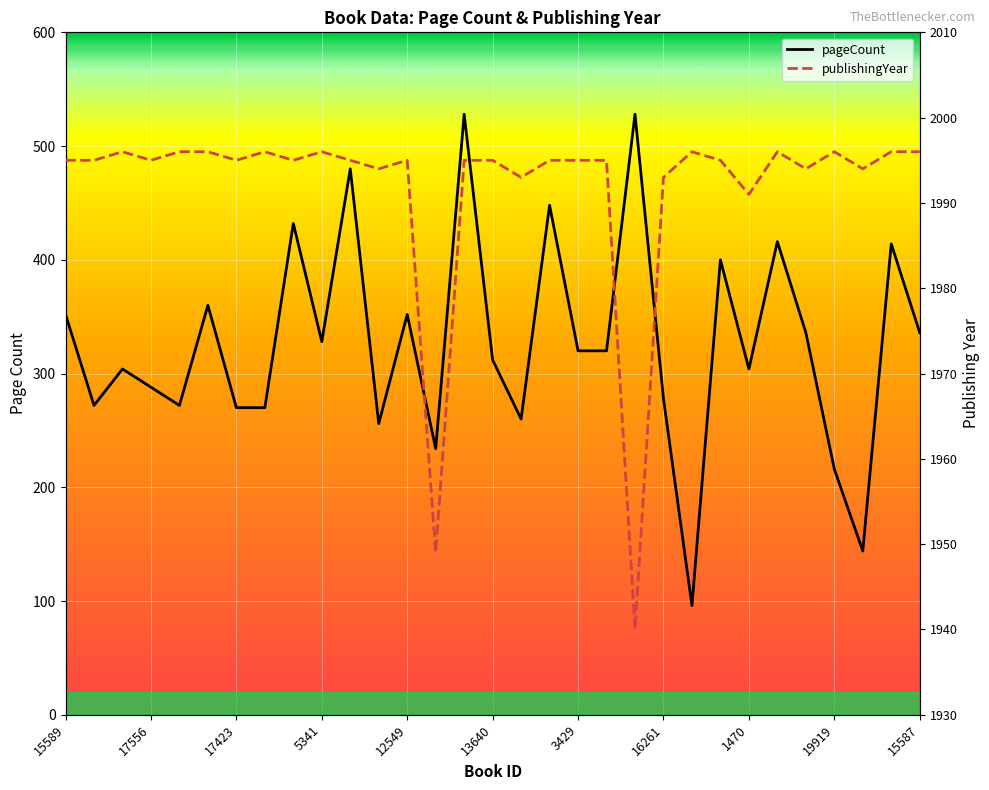

What is the label of the 29th point from the left?

14295